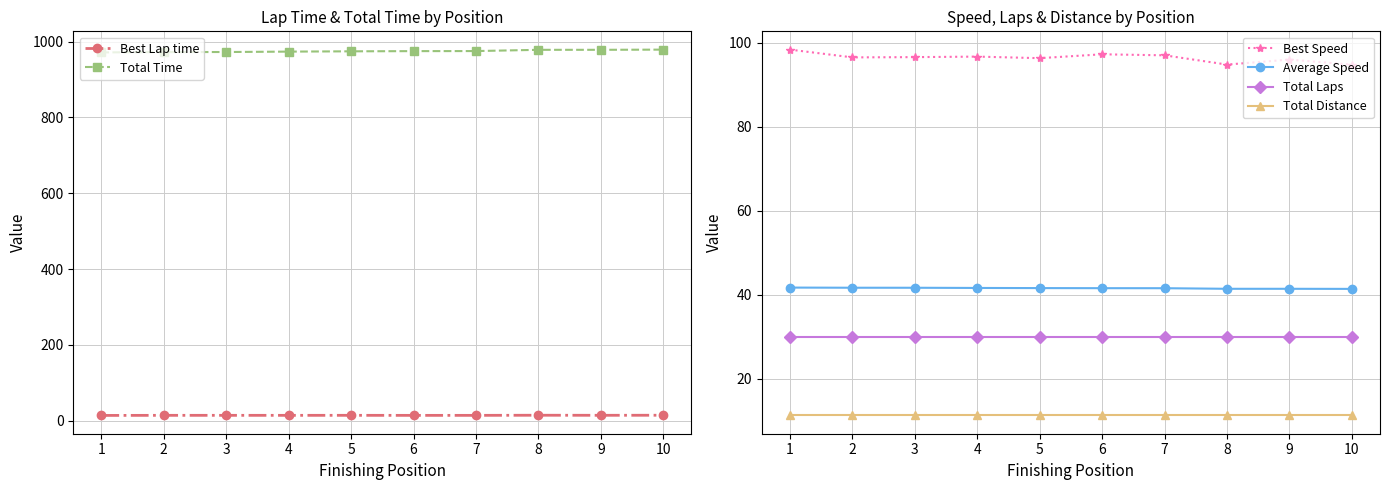

List the labels in order of Average Speed value, largest first.

1, 2, 3, 4, 5, 6, 7, 8, 9, 10